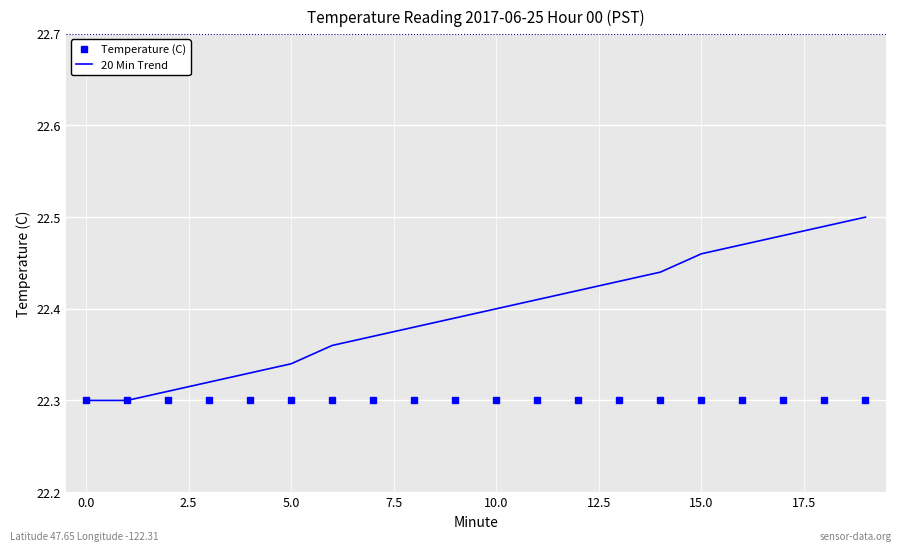

Which series has the widest spread of values?

20 Min Trend